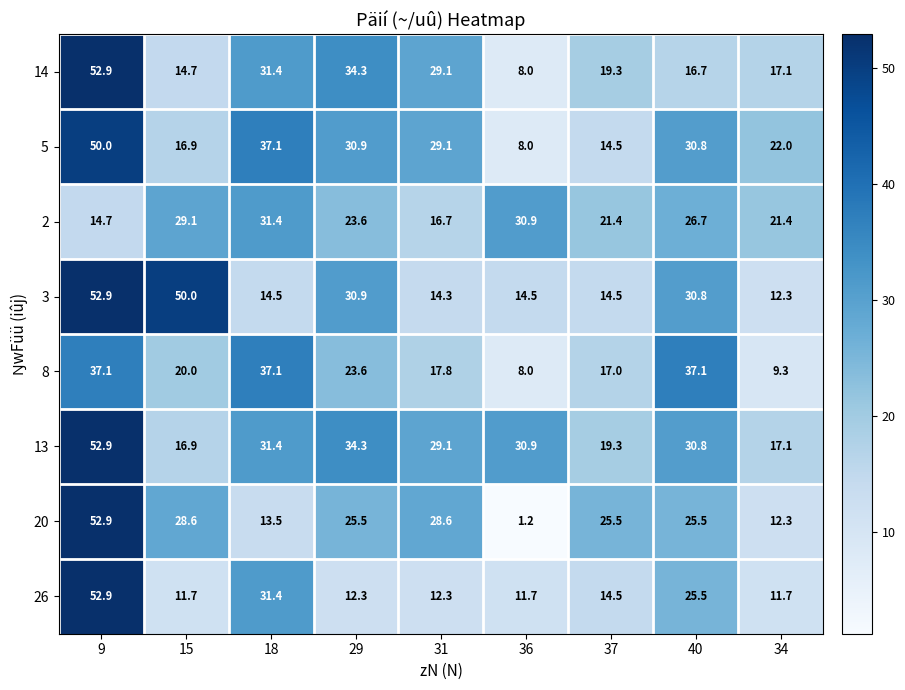

What is the average value of the 26 series?

20.4